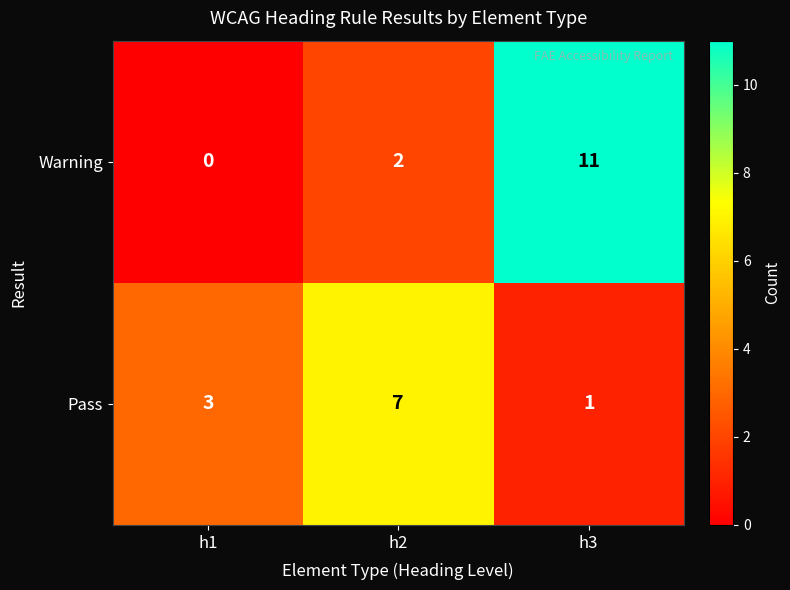

Where is Warning nearest to the value 5?

h2